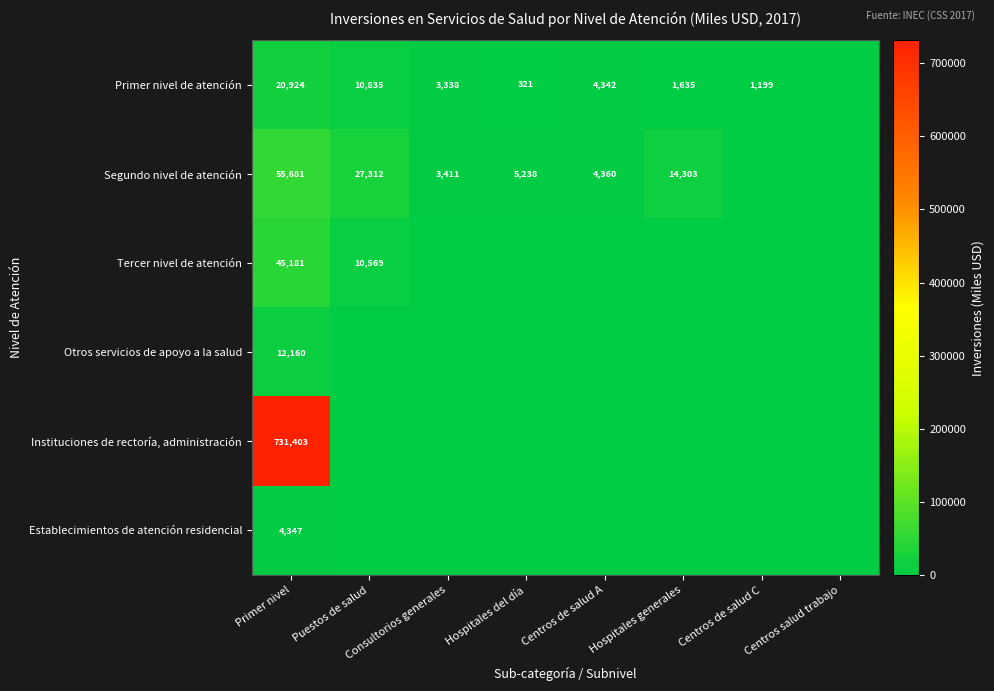

What is the sum of the Primer nivel de atención values at Primer nivel and Hospitales generales?

22559